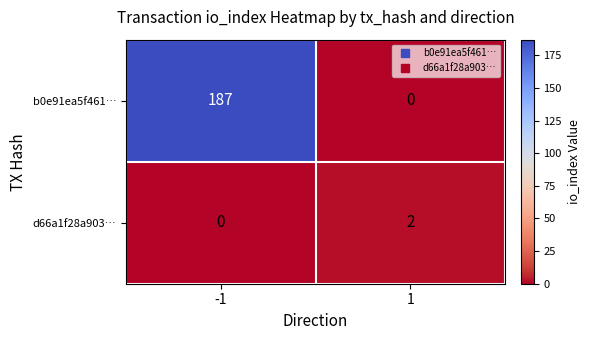

List the series in order of their overall mean, highest first.

b0e91ea5f461…, d66a1f28a903…